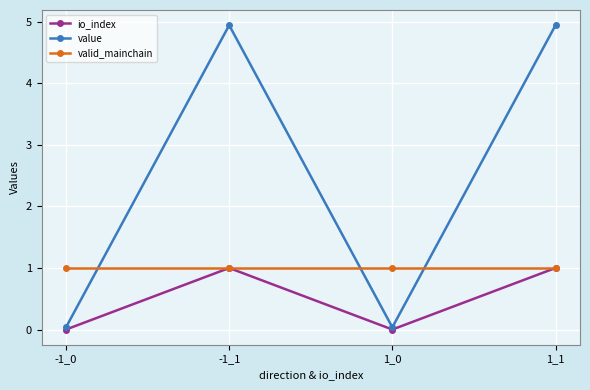

What is the maximum value for io_index?

1.0